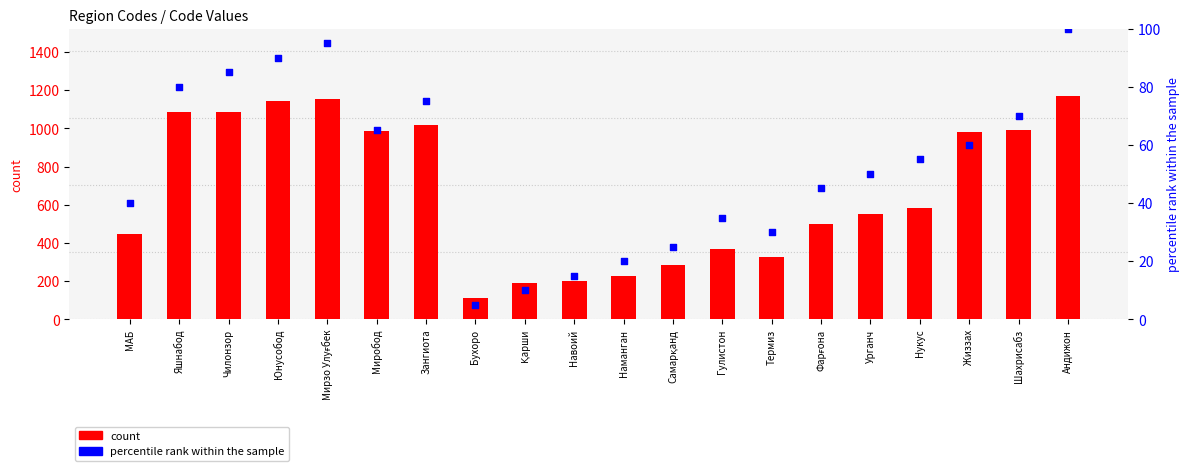

What are all the series names shown in the legend?

count, percentile rank within the sample